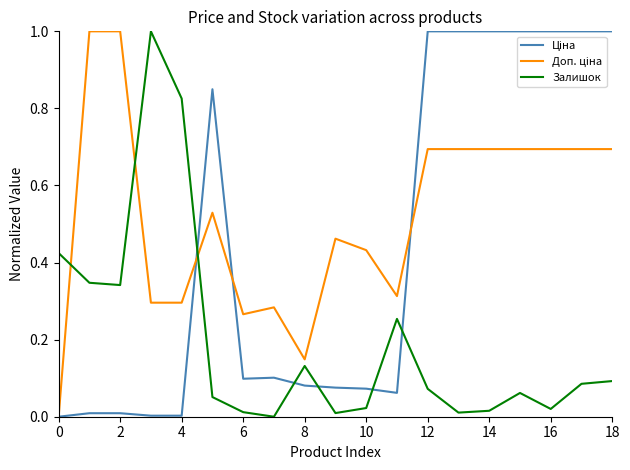

What is the greatest value displayed?

1.0